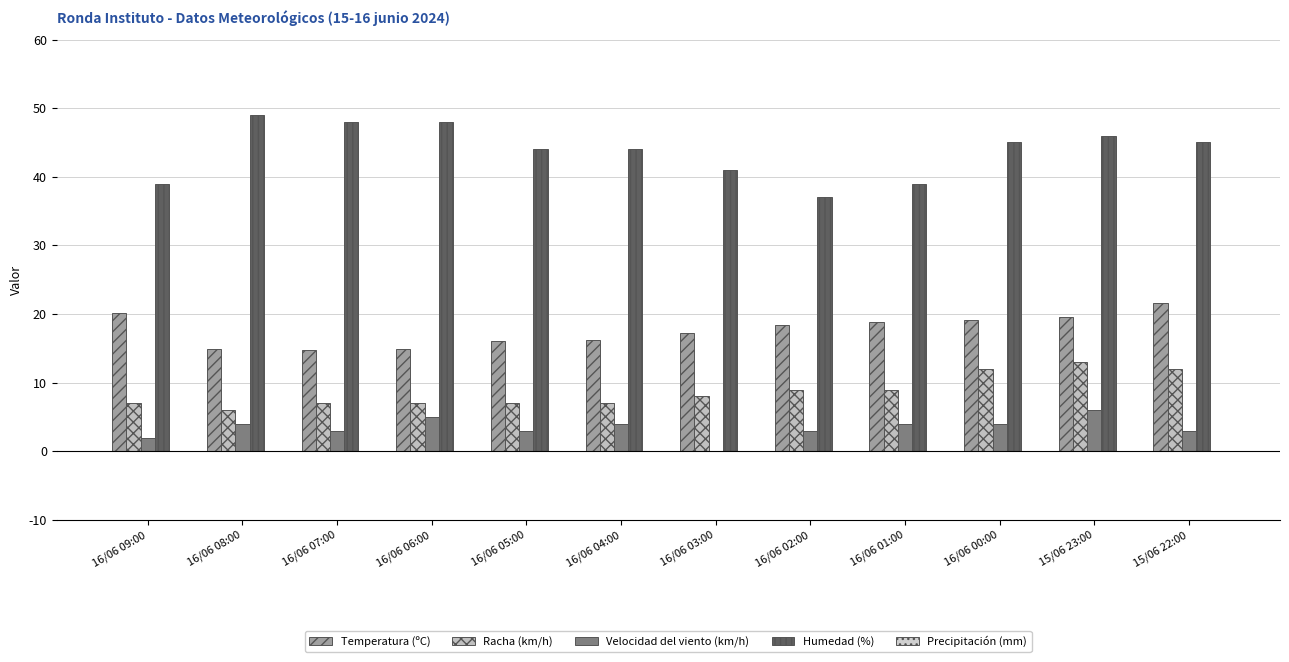

At which category does the chart reach its peak across all series?

16/06 08:00